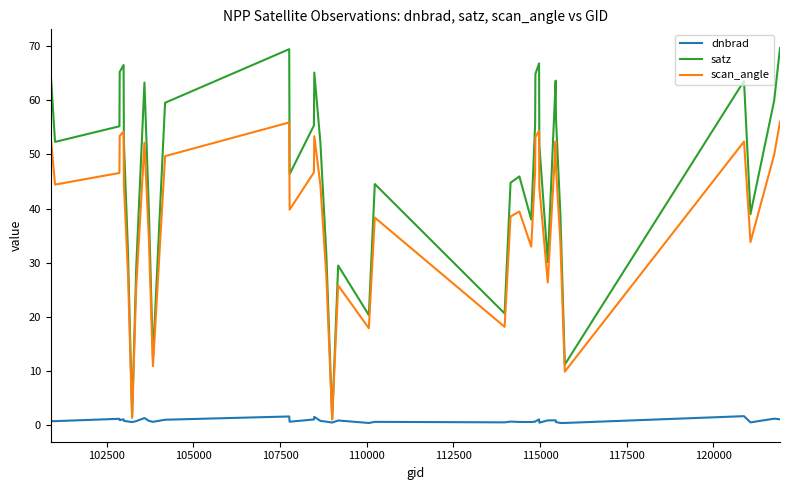

Does the chart display data point markers on the line(s)?

No